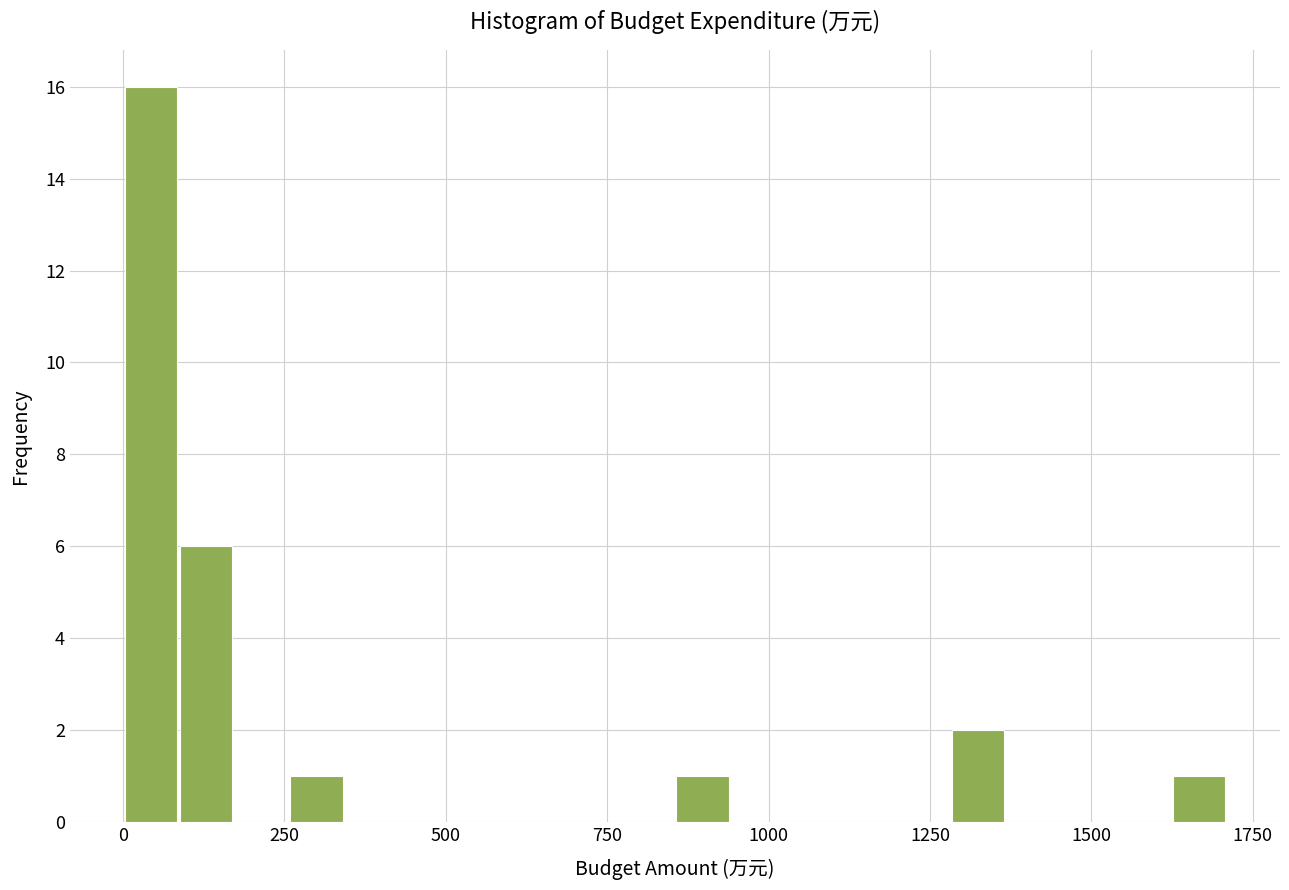

Read against the x-axis, roughly where is the centre of the tallest bar?

50